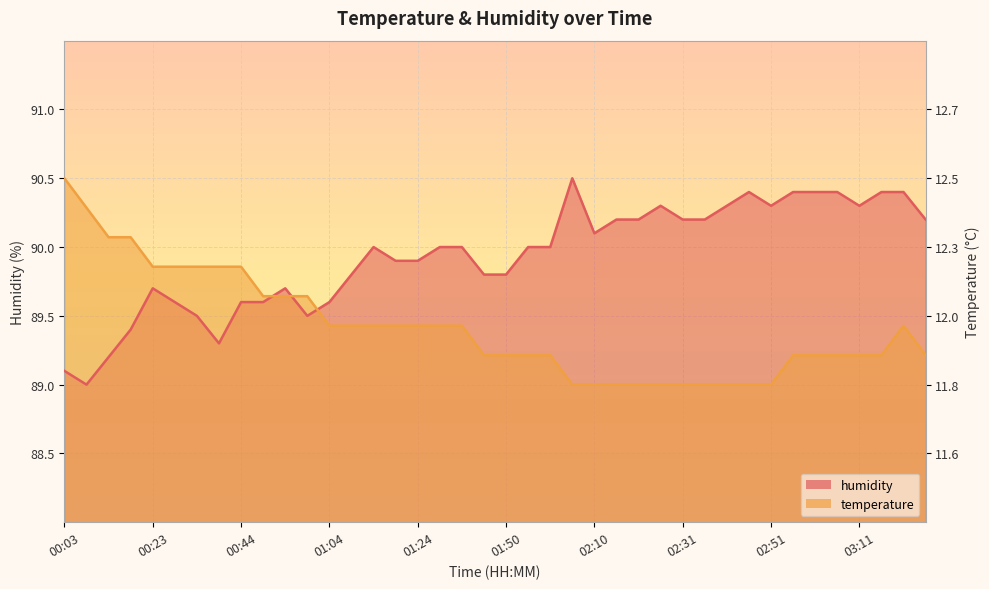

Between 01:55 and 02:00, which series saw the biggest shift?

temperature